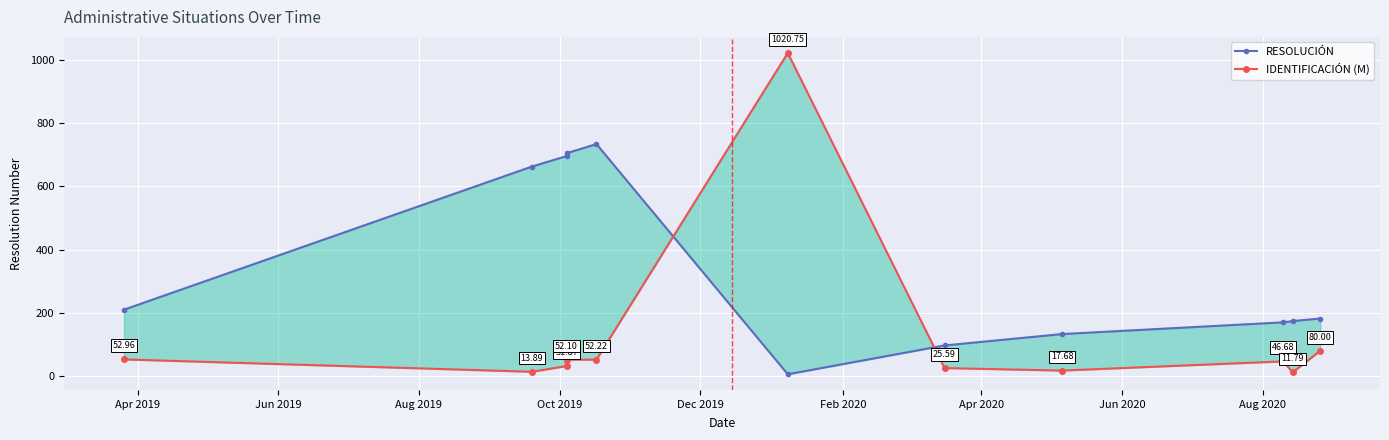

List the series in order of their peak value, lowest first.

RESOLUCIÓN, IDENTIFICACIÓN (M)